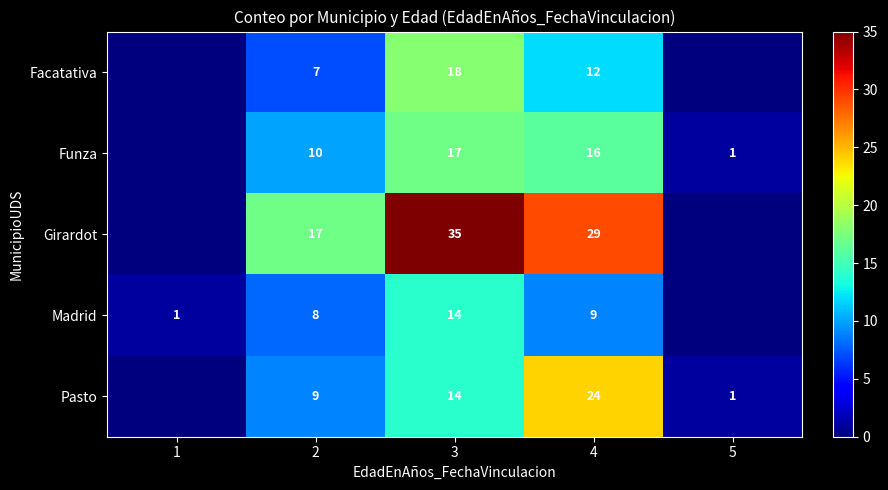

Is the value of Pasto at 3 greater than the value of Girardot at 2?

No